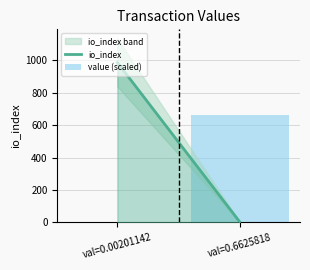

What is the maximum value shown in the chart?

662.6